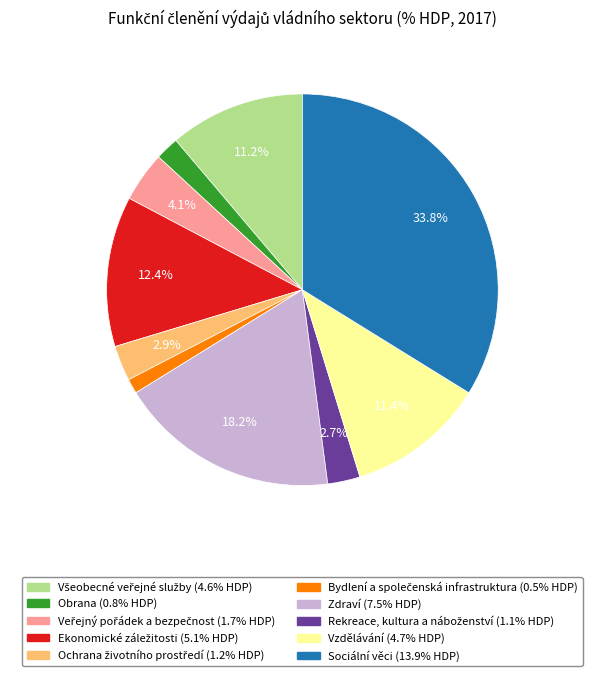

Which slice is the largest?

Sociální věci